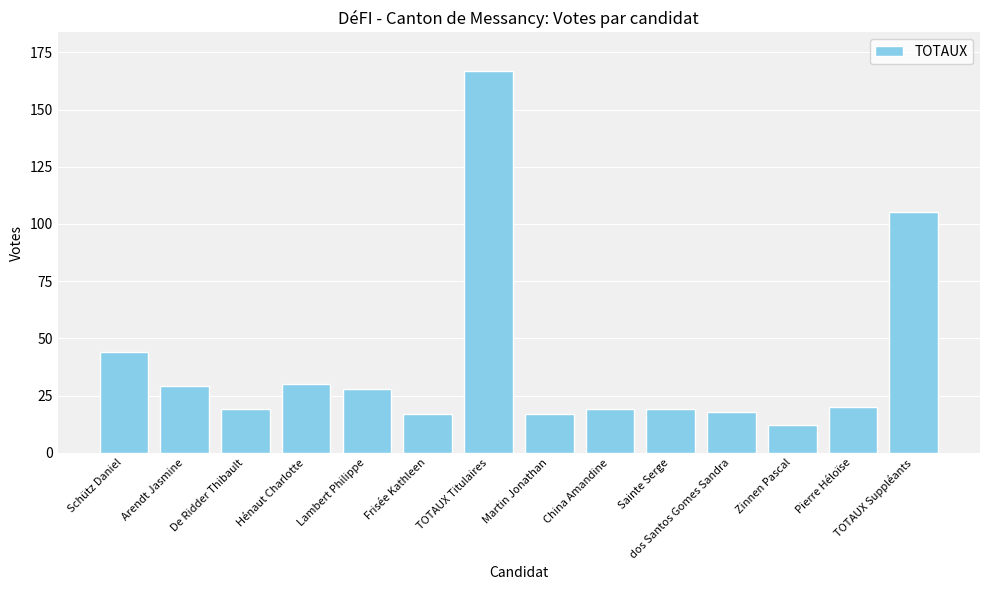

What is the difference between the values at Hénaut Charlotte and Pierre Héloïse?

10